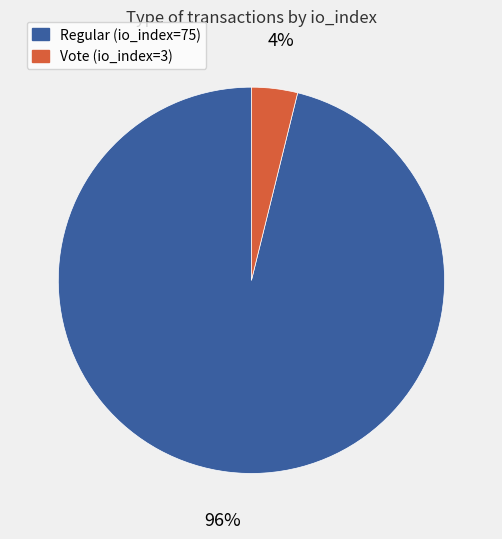

To the nearest percent, what is the average slice percentage?

50%